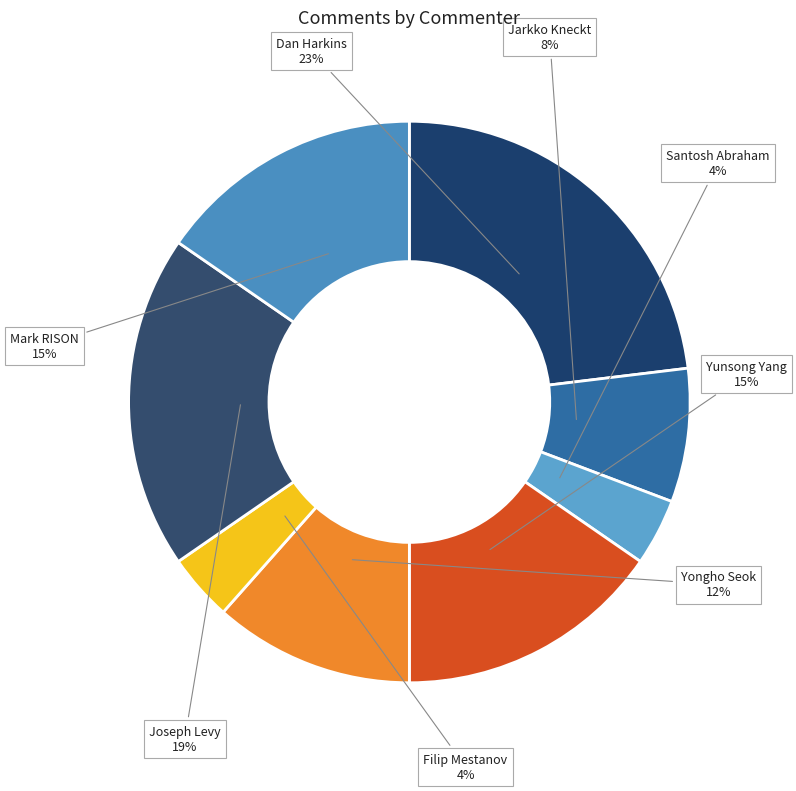

Which category has the biggest portion of the pie?

Dan Harkins